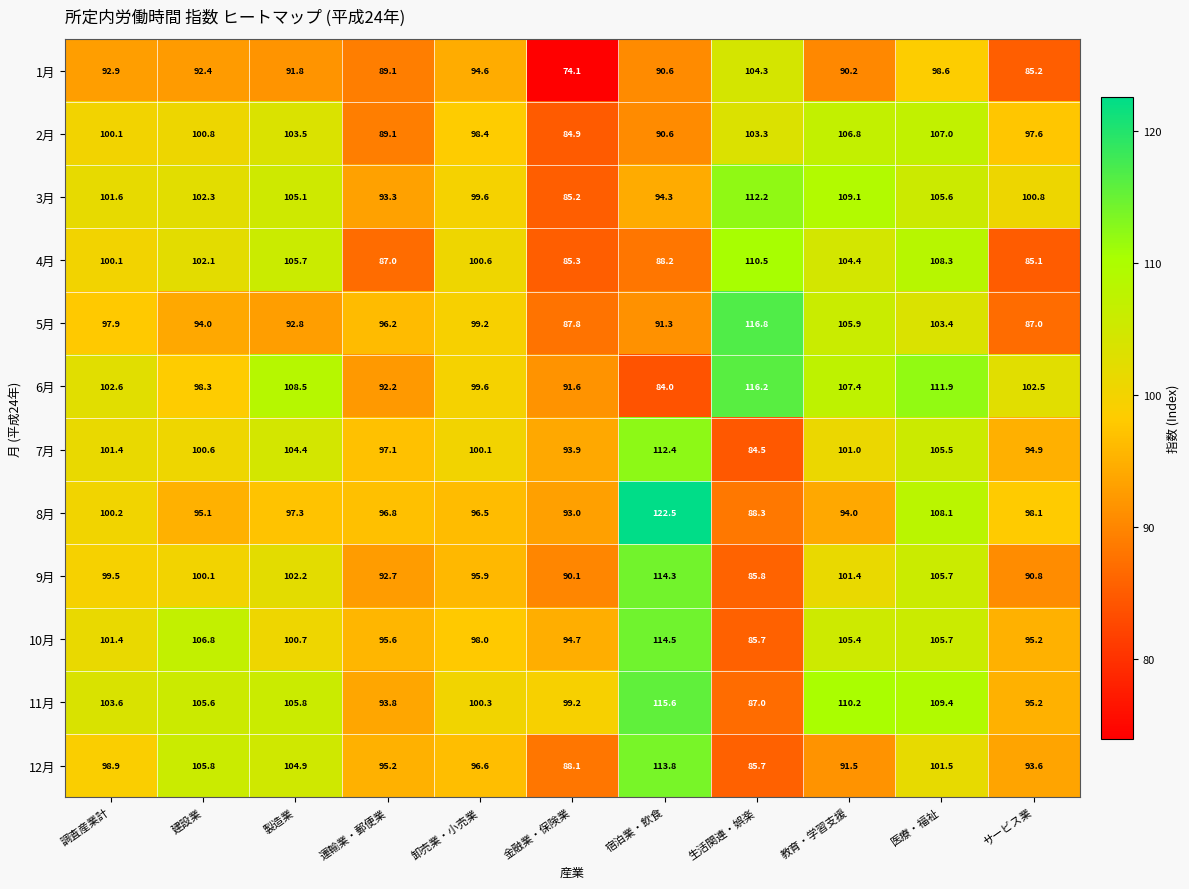

What value does the 5月 series have at 調査産業計?

97.9